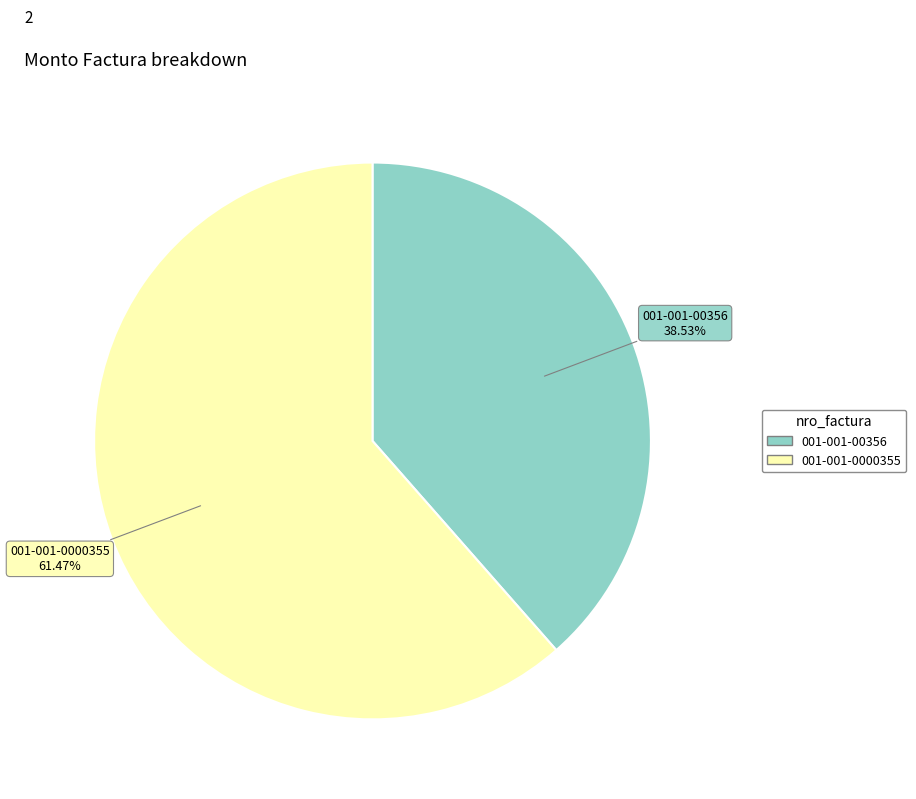

What is the largest slice in the pie chart?

001-001-0000355